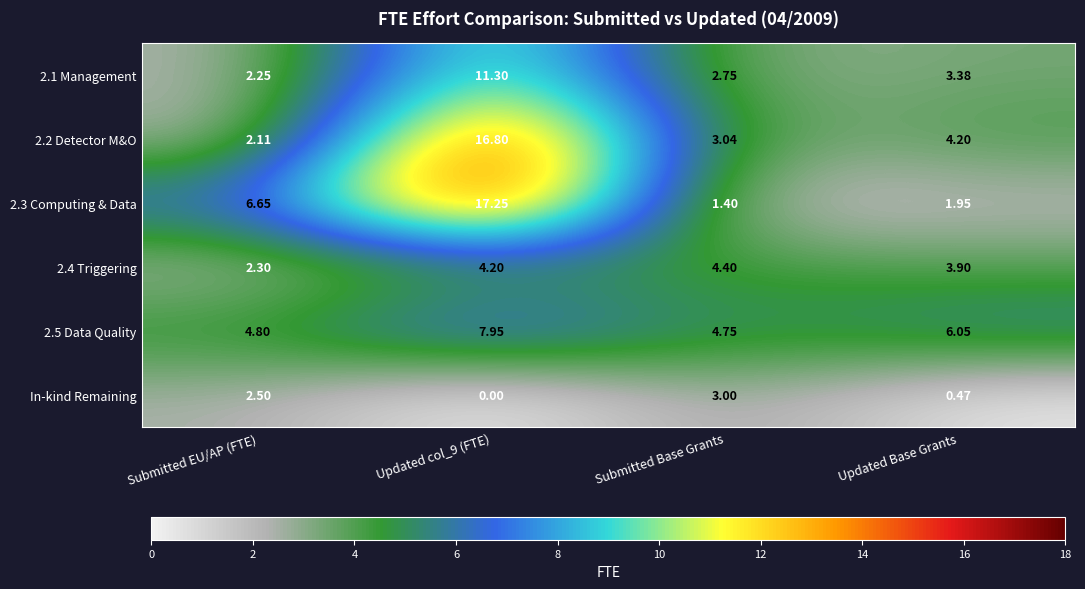

At how many categories does at least one series exceed 5?

3